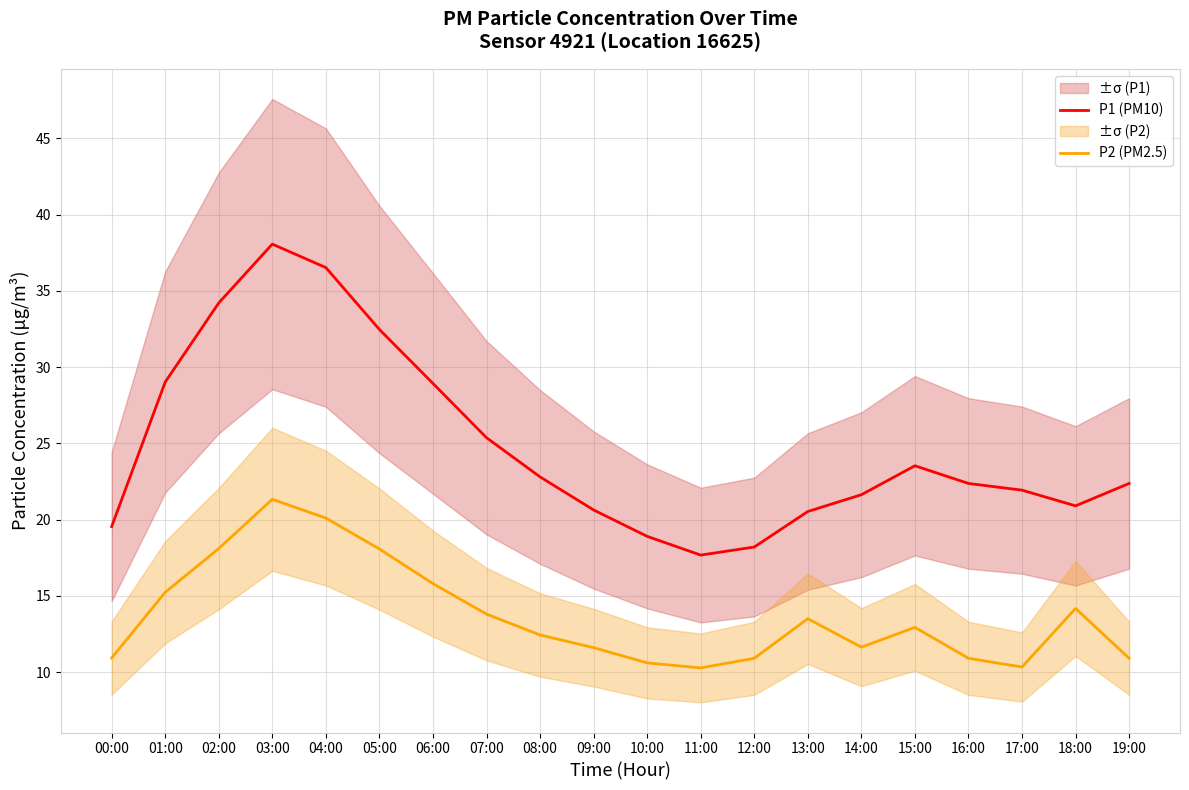

What is the label of the 12th point from the right?

08:00